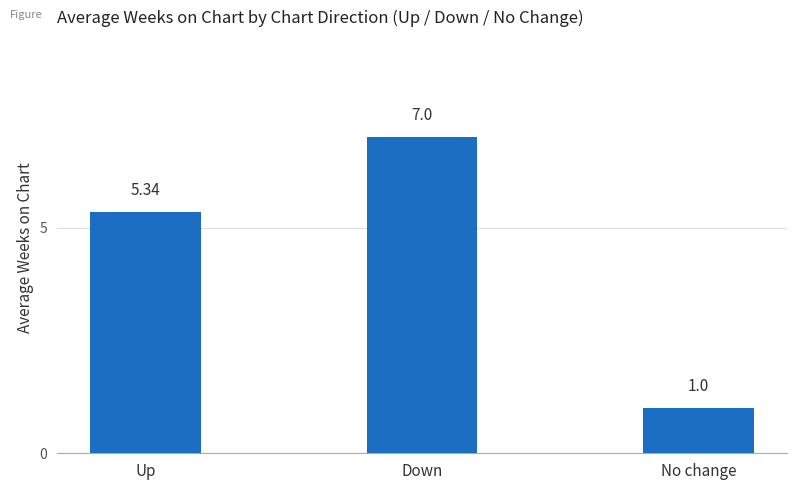

True or false: the data shows 7.0 at Down.

True